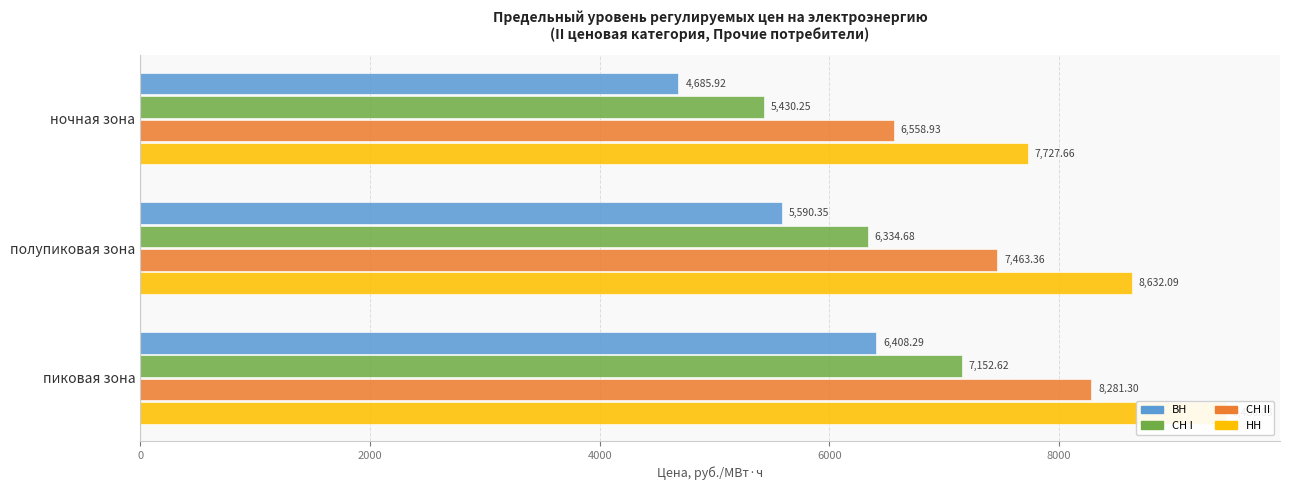

What is the value of the НН bar at the 3rd from the left?

9450.0